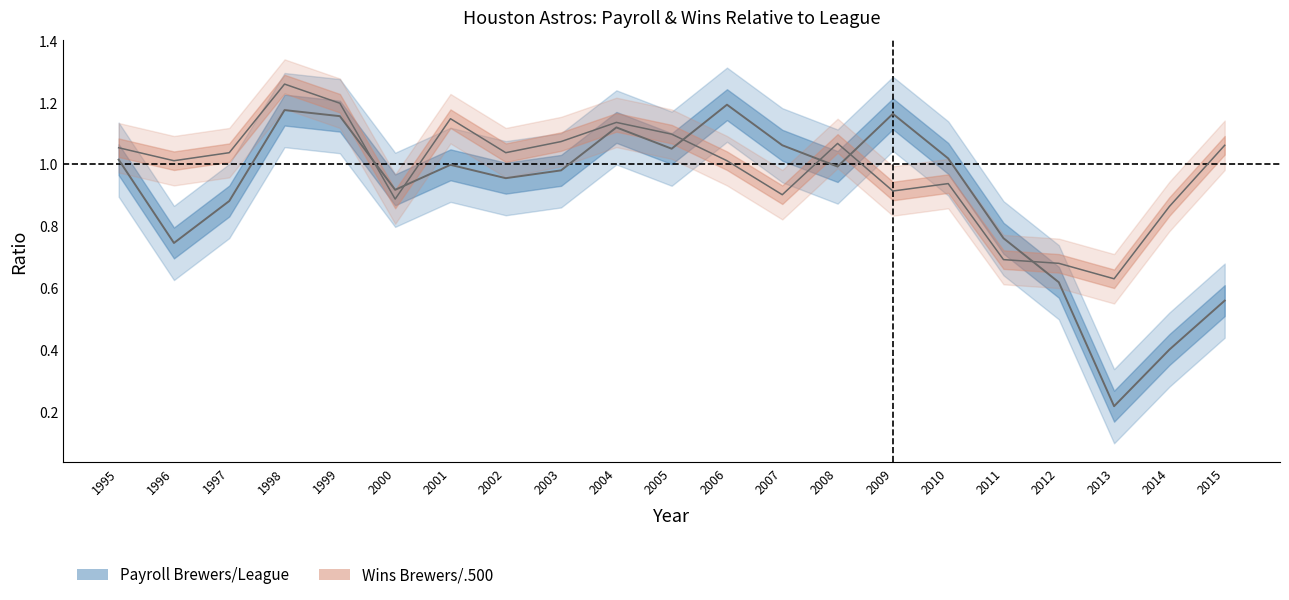

True or false: Wins Brewers/.500 has a value of 1.2 at 1999.

True